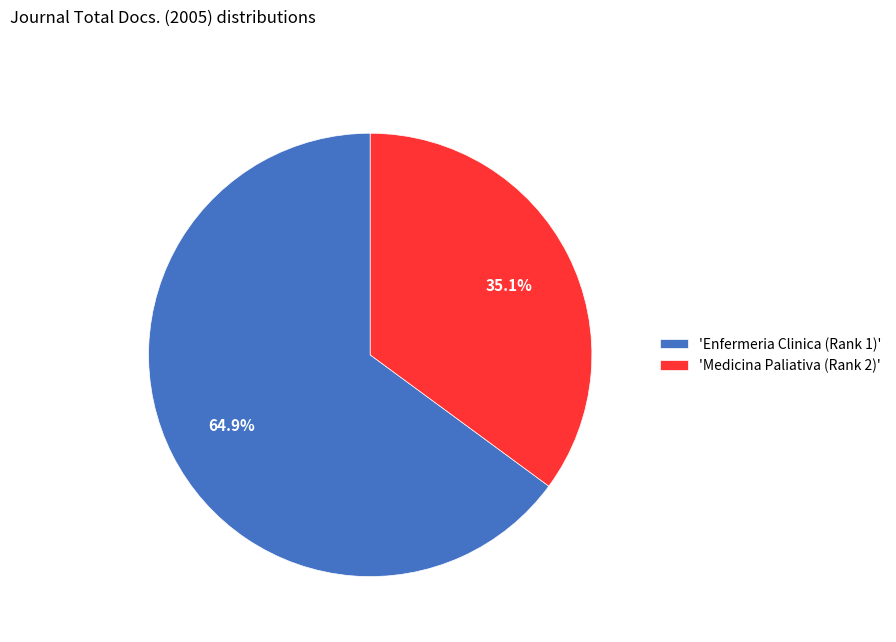

What is the majority slice?

'Enfermeria Clinica (Rank 1)'